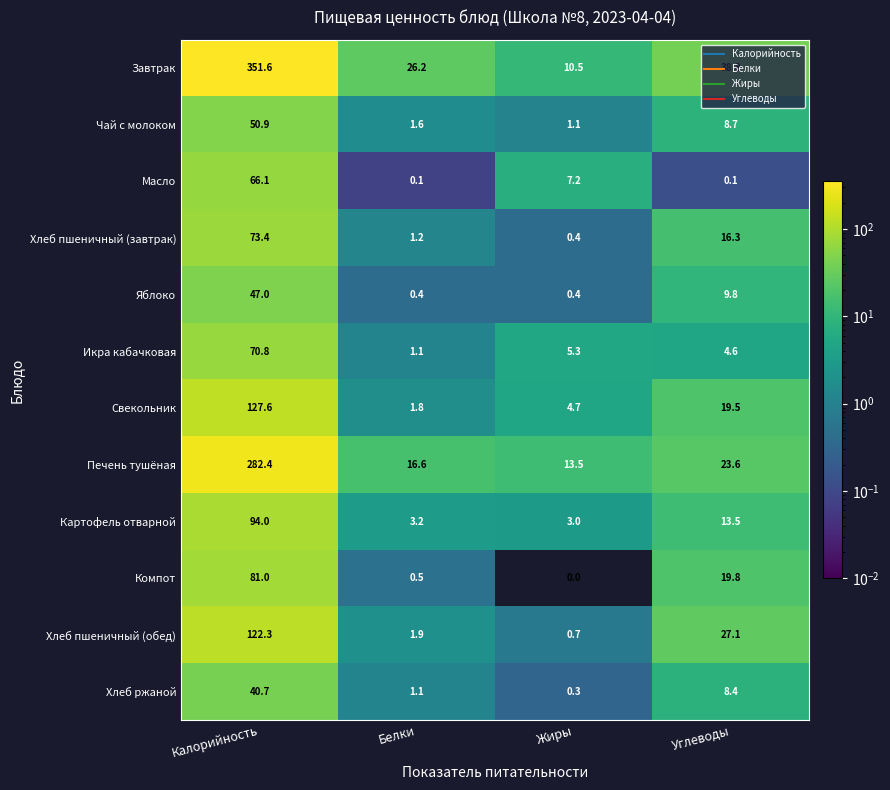

Which series has the largest range (max minus min)?

Завтрак